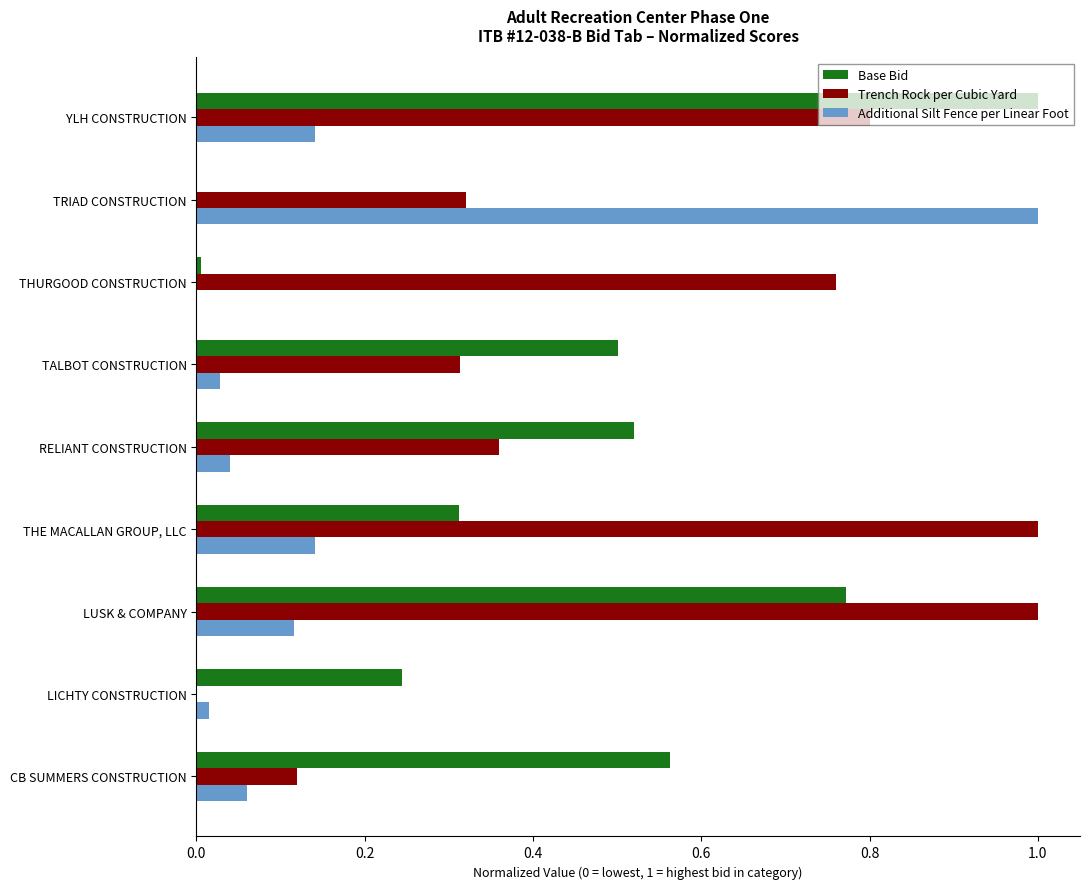

At which label does Base Bid reach its peak?

YLH CONSTRUCTION